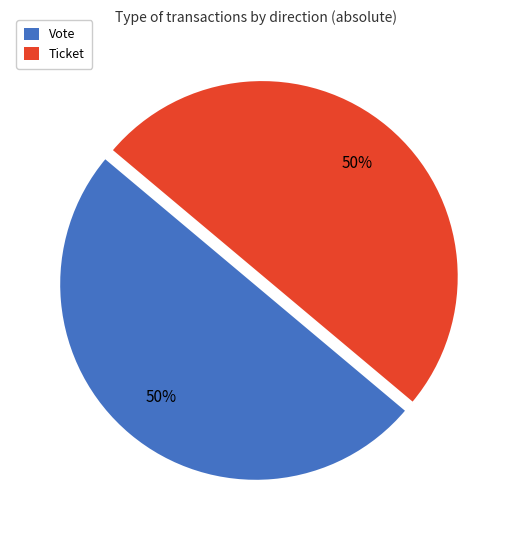

To the nearest percent, what portion does Vote represent?

50%